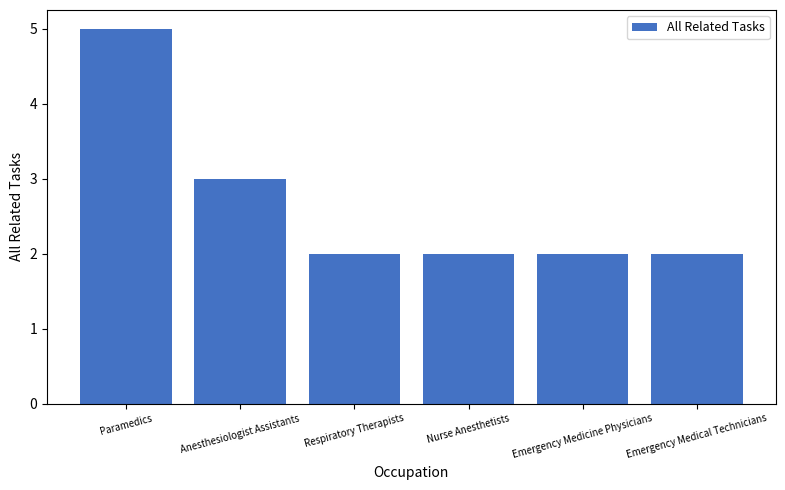

Which category has the highest value across all series?

Paramedics